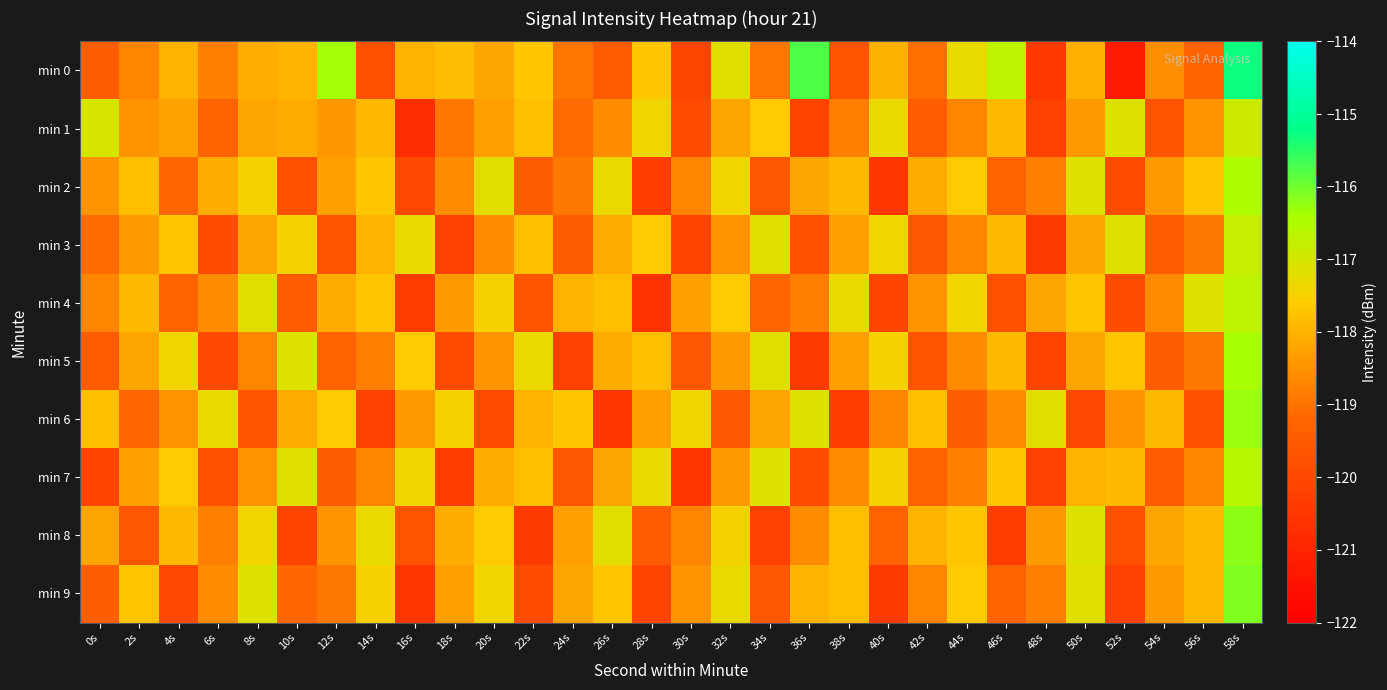

Reading right to left, extract all data points from this chart.

min 0: 58s=-115.3	56s=-119.3	54s=-118.6	52s=-121.2	50s=-118.1	48s=-120.4	46s=-116.7	44s=-117.3	42s=-119.0	40s=-118.0	38s=-119.6	36s=-115.8	34s=-119.0	32s=-117.2	30s=-120.0	28s=-117.7	26s=-119.4	24s=-118.9	22s=-117.7	20s=-118.2	18s=-117.8	16s=-118.0	14s=-119.8	12s=-116.4	10s=-117.9	8s=-118.1	6s=-118.8	4s=-118.0	2s=-118.7	0s=-119.4
min 1: 58s=-116.9	56s=-118.5	54s=-119.7	52s=-117.1	50s=-118.4	48s=-120.2	46s=-117.9	44s=-118.7	42s=-119.5	40s=-117.3	38s=-118.8	36s=-120.1	34s=-117.6	32s=-118.2	30s=-119.9	28s=-117.4	26s=-118.6	24s=-119.1	22s=-117.8	20s=-118.3	18s=-118.9	16s=-120.7	14s=-117.9	12s=-118.4	10s=-118.1	8s=-118.2	6s=-119.3	4s=-118.3	2s=-118.5	0s=-117.0
min 2: 58s=-116.5	56s=-117.7	54s=-118.4	52s=-119.9	50s=-117.1	48s=-118.8	46s=-119.3	44s=-117.6	42s=-118.1	40s=-120.5	38s=-117.9	36s=-118.2	34s=-119.6	32s=-117.4	30s=-118.7	28s=-120.3	26s=-117.3	24s=-118.9	22s=-119.4	20s=-117.2	18s=-118.6	16s=-120.0	14s=-117.7	12s=-118.3	10s=-119.8	8s=-117.5	6s=-118.1	4s=-119.2	2s=-117.8	0s=-118.5
min 3: 58s=-116.8	56s=-118.9	54s=-119.5	52s=-117.1	50s=-118.2	48s=-120.4	46s=-117.9	44s=-118.7	42s=-119.6	40s=-117.4	38s=-118.3	36s=-119.8	34s=-117.2	32s=-118.5	30s=-120.1	28s=-117.6	26s=-118.1	24s=-119.4	22s=-117.8	20s=-118.6	18s=-120.2	16s=-117.3	14s=-118.0	12s=-119.7	10s=-117.5	8s=-118.2	6s=-119.9	4s=-117.7	2s=-118.4	0s=-119.1
min 4: 58s=-116.7	56s=-117.1	54s=-118.6	52s=-119.9	50s=-117.7	48s=-118.2	46s=-119.8	44s=-117.4	42s=-118.5	40s=-120.1	38s=-117.3	36s=-118.8	34s=-119.2	32s=-117.6	30s=-118.3	28s=-120.6	26s=-117.8	24s=-118.0	22s=-119.7	20s=-117.5	18s=-118.4	16s=-120.3	14s=-117.7	12s=-118.1	10s=-119.5	8s=-117.2	6s=-118.6	4s=-119.3	2s=-117.9	0s=-118.7
min 5: 58s=-116.4	56s=-118.9	54s=-119.4	52s=-117.7	50s=-118.2	48s=-120.1	46s=-117.9	44s=-118.6	42s=-119.7	40s=-117.5	38s=-118.3	36s=-120.4	34s=-117.2	32s=-118.4	30s=-119.6	28s=-117.8	26s=-118.1	24s=-120.2	22s=-117.3	20s=-118.5	18s=-119.9	16s=-117.6	14s=-118.8	12s=-119.3	10s=-117.1	8s=-118.7	6s=-120.0	4s=-117.4	2s=-118.2	0s=-119.5
min 6: 58s=-116.3	56s=-119.8	54s=-117.9	52s=-118.5	50s=-120.0	48s=-117.2	46s=-118.6	44s=-119.4	42s=-117.8	40s=-118.7	38s=-120.3	36s=-117.1	34s=-118.2	32s=-119.6	30s=-117.4	28s=-118.3	26s=-120.5	24s=-117.7	22s=-118.0	20s=-119.9	18s=-117.5	16s=-118.4	14s=-120.2	12s=-117.6	10s=-118.1	8s=-119.7	6s=-117.3	4s=-118.5	2s=-119.2	0s=-117.8
min 7: 58s=-116.6	56s=-118.7	54s=-119.5	52s=-117.9	50s=-118.0	48s=-120.2	46s=-117.7	44s=-118.8	42s=-119.3	40s=-117.5	38s=-118.6	36s=-119.9	34s=-117.1	32s=-118.4	30s=-120.5	28s=-117.3	26s=-118.2	24s=-119.6	22s=-117.8	20s=-118.1	18s=-120.3	16s=-117.4	14s=-118.7	12s=-119.4	10s=-117.2	8s=-118.5	6s=-119.8	4s=-117.6	2s=-118.3	0s=-120.1
min 8: 58s=-116.2	56s=-117.9	54s=-118.2	52s=-119.8	50s=-117.1	48s=-118.4	46s=-120.3	44s=-117.7	42s=-118.0	40s=-119.3	38s=-117.8	36s=-118.6	34s=-120.2	32s=-117.5	30s=-118.7	28s=-119.5	26s=-117.2	24s=-118.3	22s=-120.4	20s=-117.6	18s=-118.1	16s=-119.7	14s=-117.3	12s=-118.5	10s=-120.1	8s=-117.4	6s=-118.8	4s=-117.9	2s=-119.6	0s=-118.2
min 9: 58s=-116.1	56s=-117.9	54s=-118.4	52s=-120.2	50s=-117.2	48s=-118.8	46s=-119.3	44s=-117.6	42s=-118.7	40s=-120.4	38s=-117.8	36s=-118.0	34s=-119.6	32s=-117.3	30s=-118.5	28s=-120.1	26s=-117.7	24s=-118.2	22s=-119.9	20s=-117.4	18s=-118.3	16s=-120.5	14s=-117.5	12s=-118.9	10s=-119.2	8s=-117.1	6s=-118.6	4s=-120.0	2s=-117.7	0s=-119.4